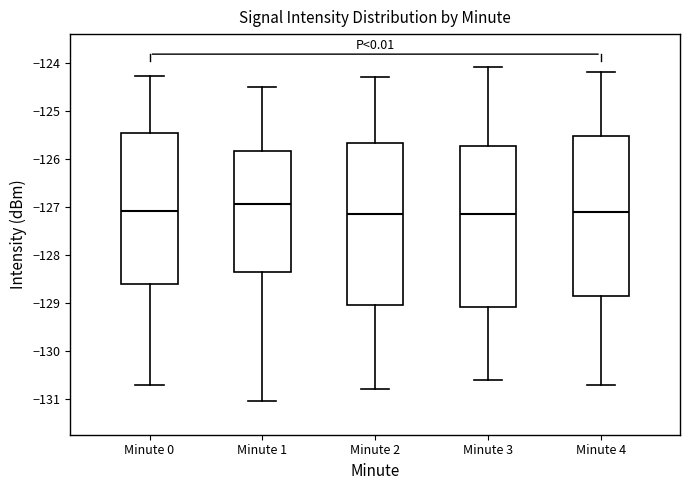

Where does the median line of the box for Minute 1 sit on the y-axis? The values are not printed on the chart, so give them approximately, as read against the axis.

-126.9